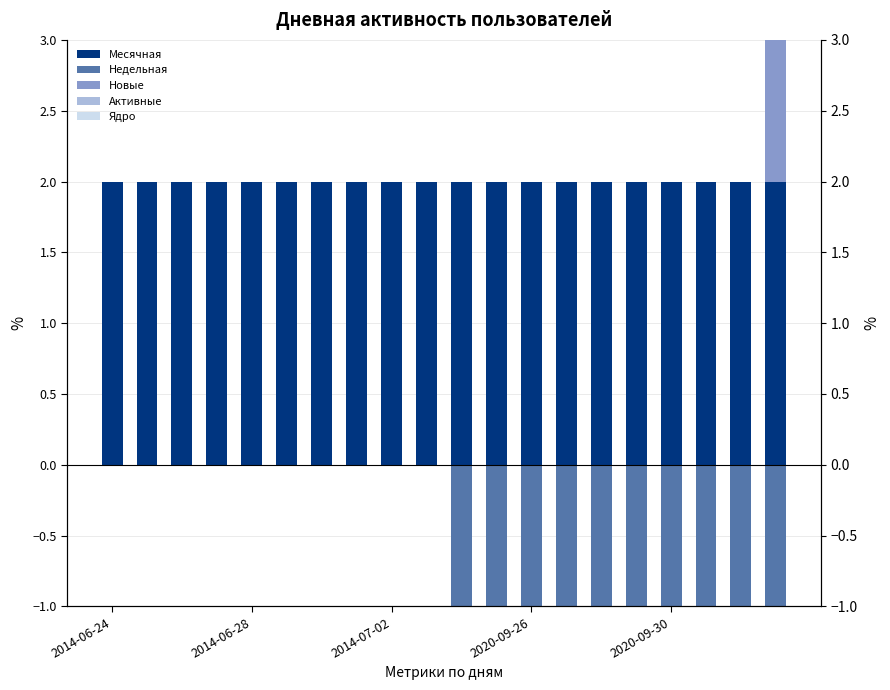

At which category is the sum across all series the highest?

2014-06-24